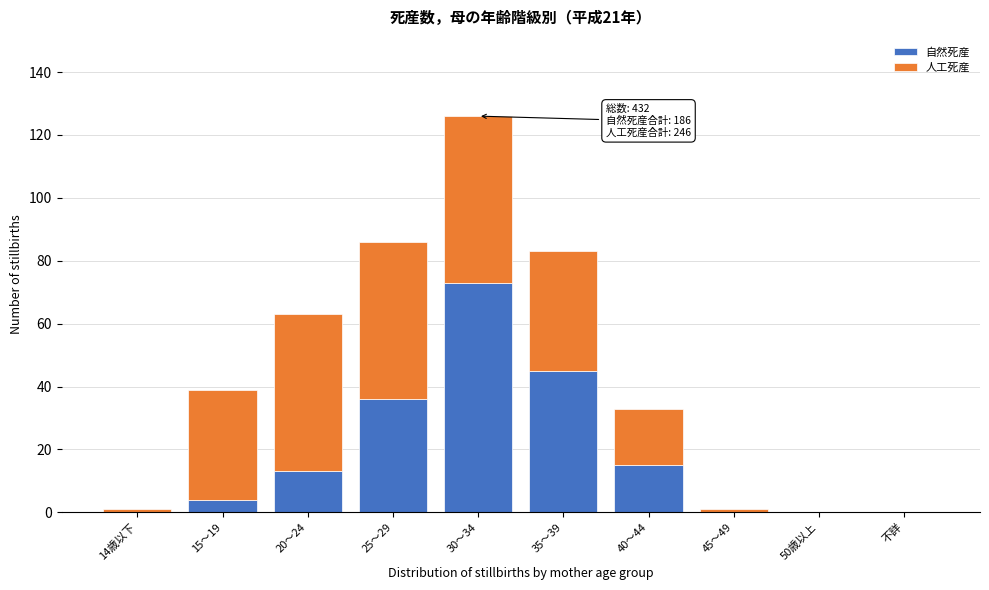

Reading left to right, list the values for the 自然死産 series.

14歳以下=0	15～19=4	20～24=13	25～29=36	30～34=73	35～39=45	40～44=15	45～49=0	50歳以上=0	不詳=0